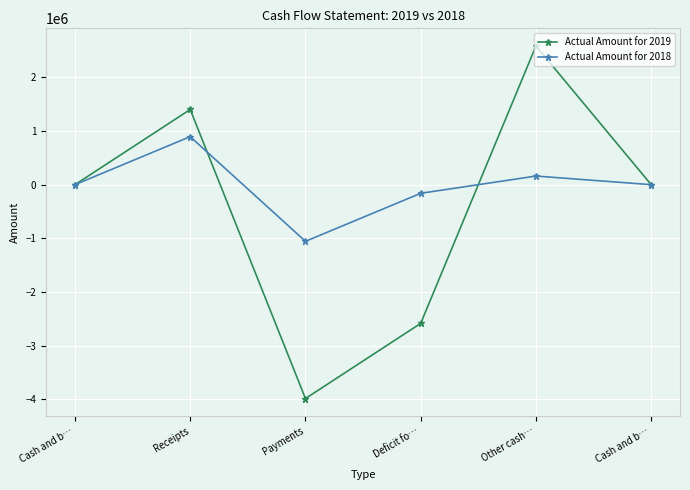

How many intersections are there between Actual Amount for 2019 and Actual Amount for 2018?

2